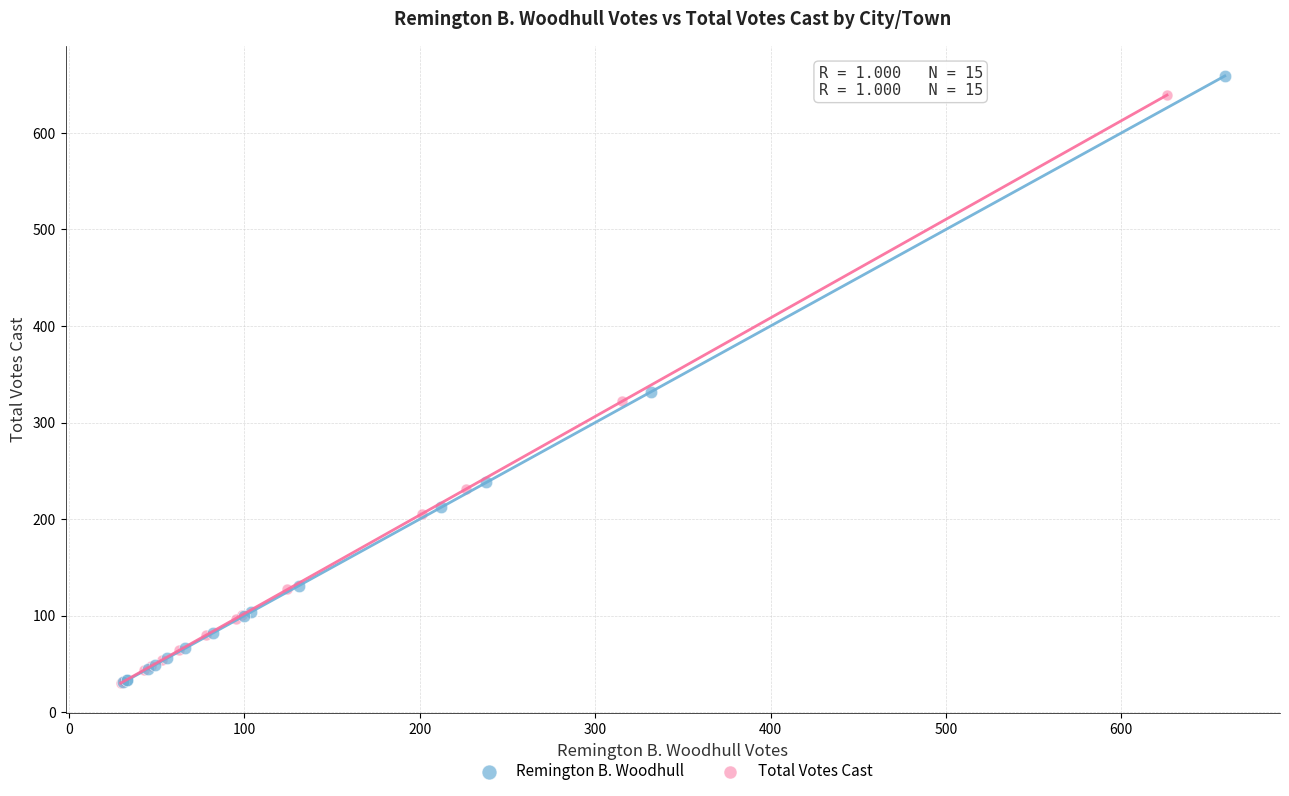

Which series has the largest Y range (max minus min)?

Remington B. Woodhull